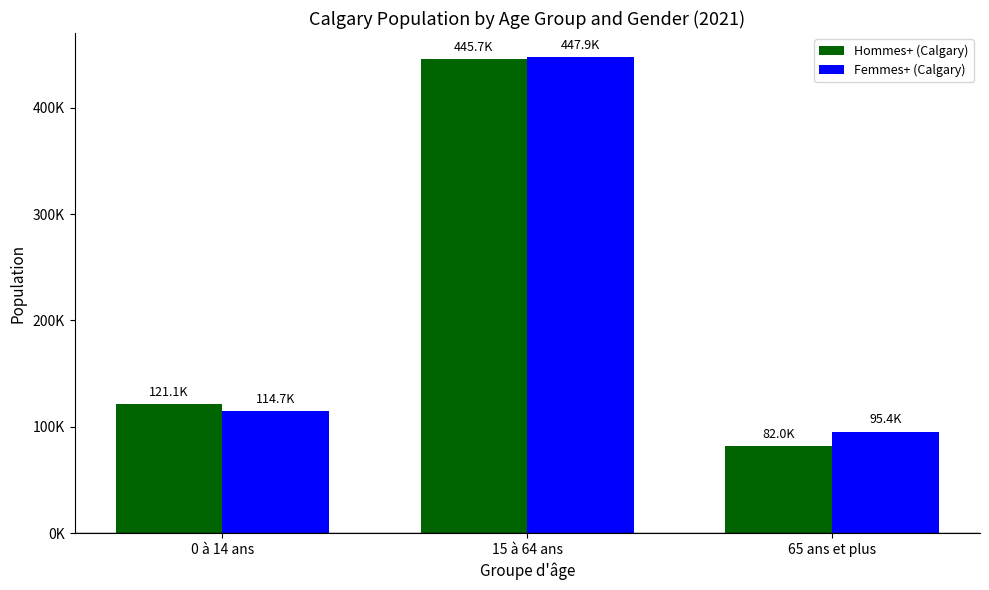

Are the bars horizontal?

No